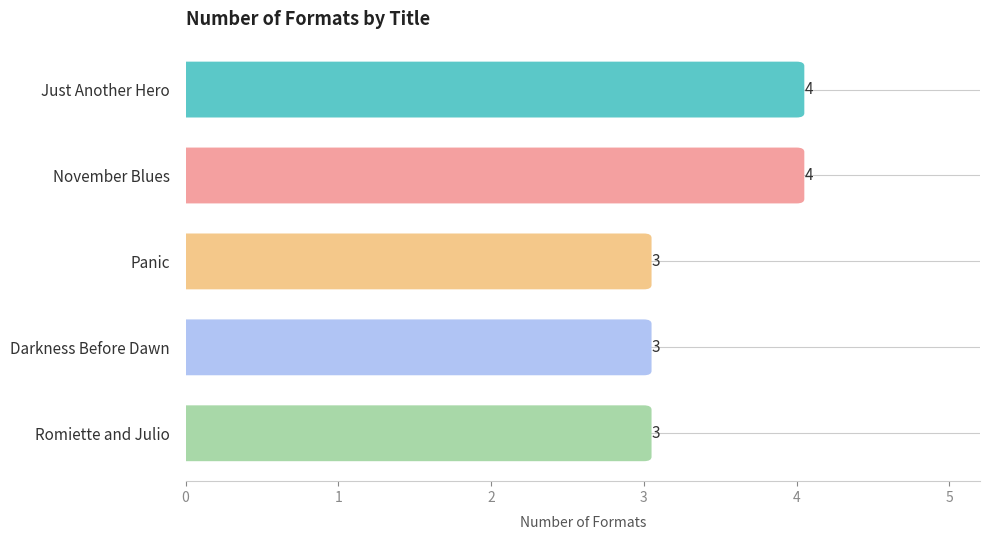

What is the greatest value displayed?

4